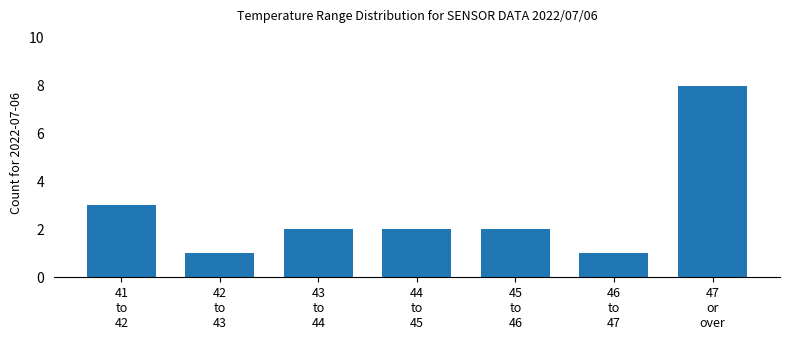

What is the sum of all values?

19